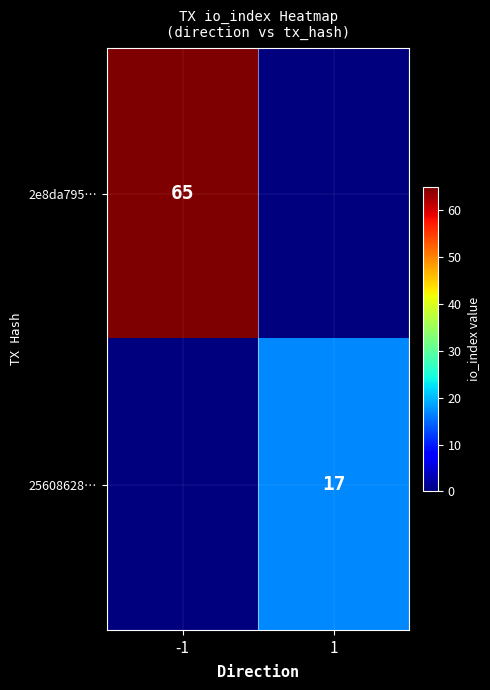

At how many categories does at least one series exceed 55?

1